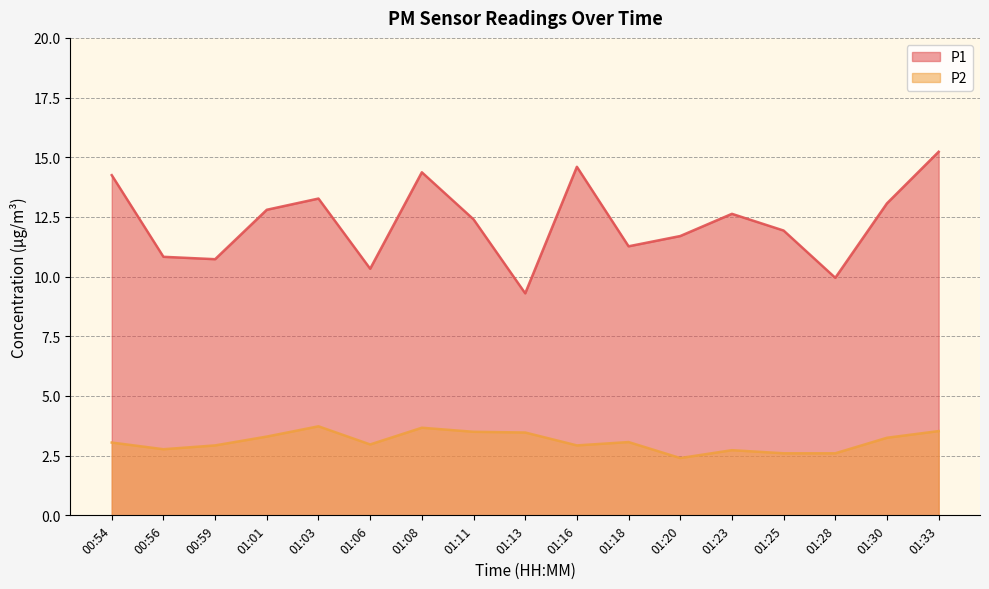

Which series changed the most between 00:59 and 01:16?

P1